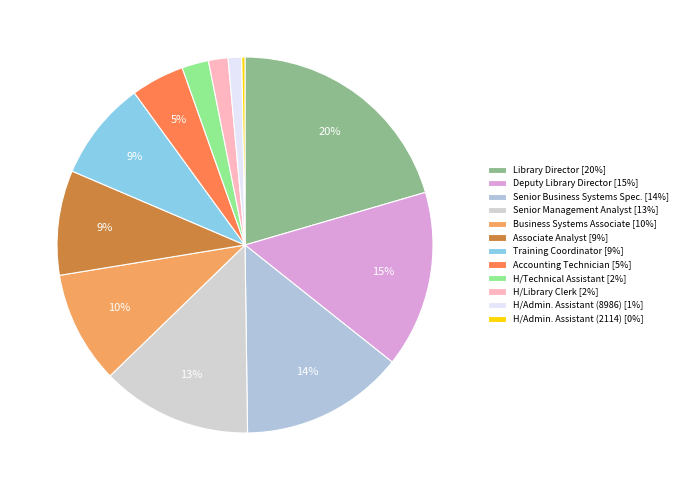

To the nearest percent, what percentage of the pie is Deputy Library Director?

15%